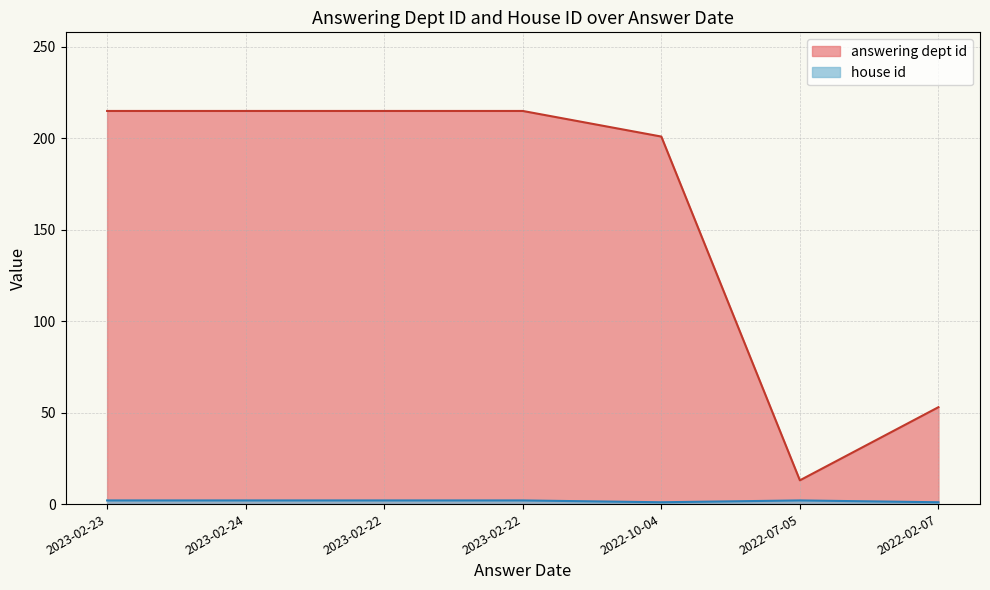

What is the sum of the house id values at 2023-02-22 and 2023-02-23?

4